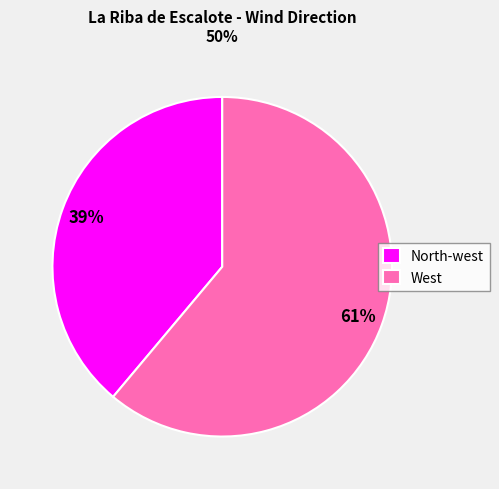

Between West and North-west, which is larger?

West